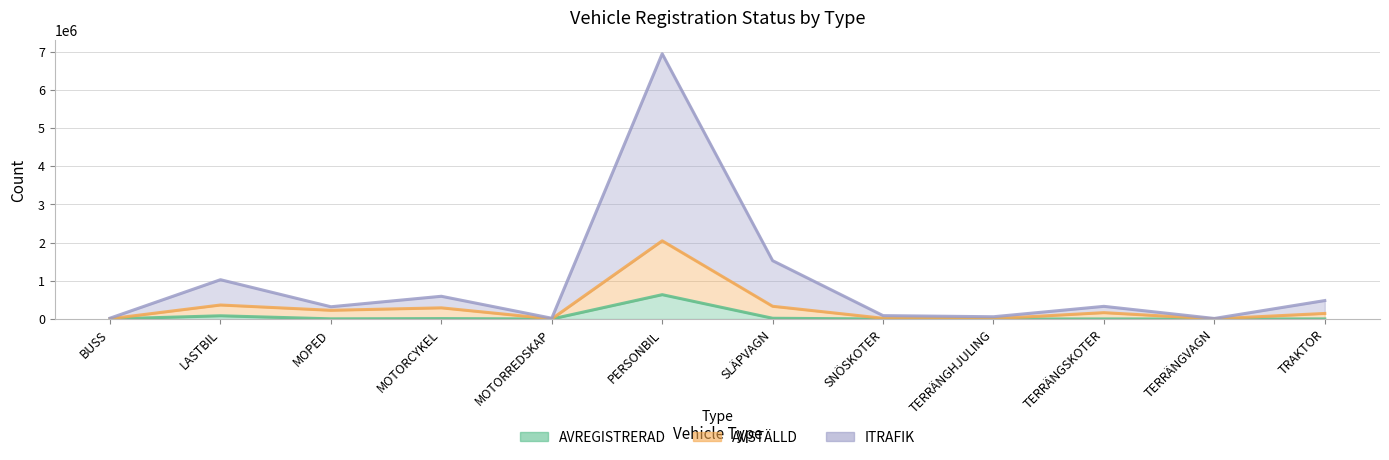

The value of AVREGISTRERAD at PERSONBIL is 636900. True or false?

True